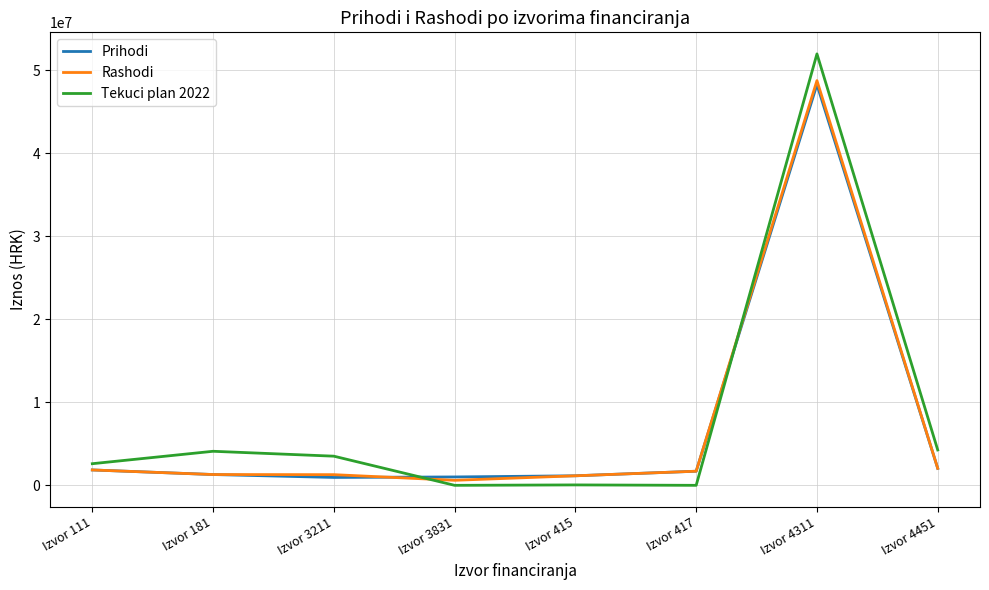

Where is Prihodi nearest to the value 24600596?

Izvor 4451